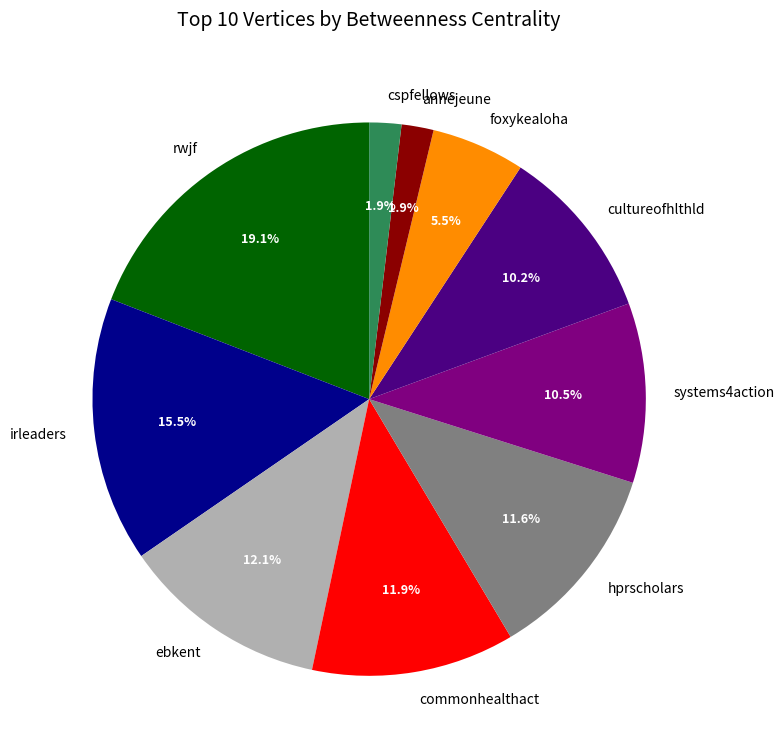

To the nearest percent, what percentage of the pie is ebkent?

12%